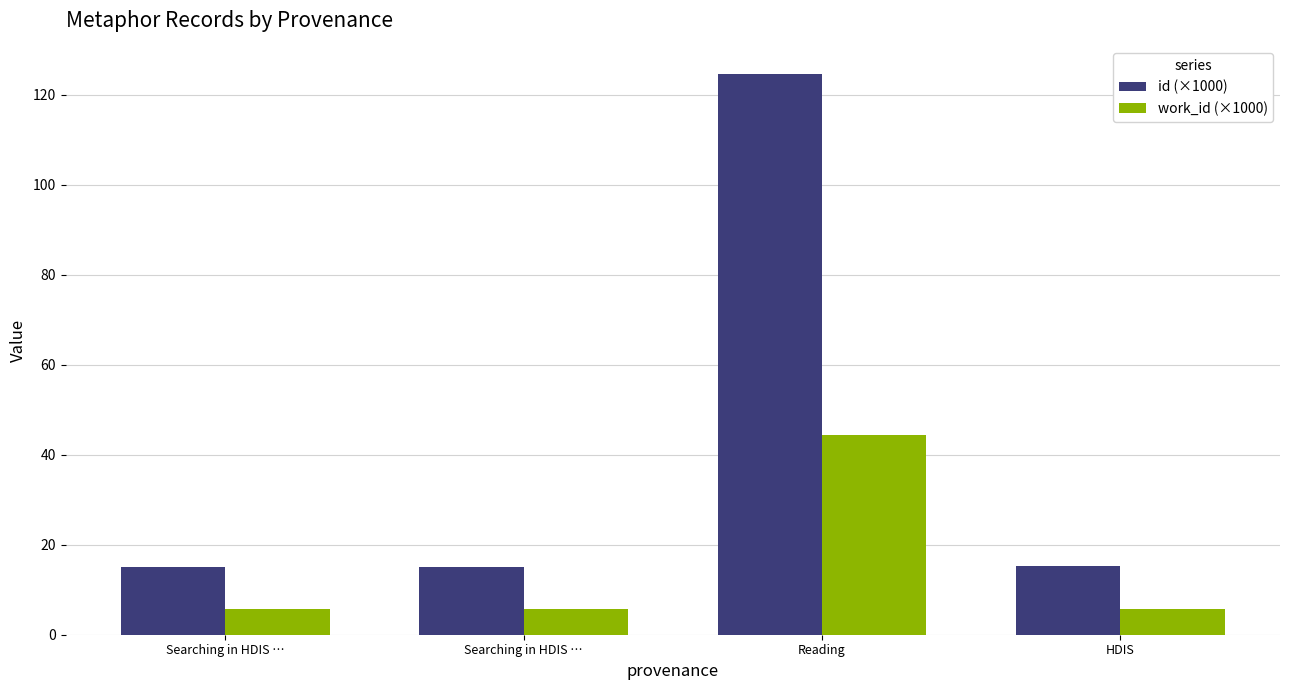

At HDIS, list the series in order from largest to smallest.

id (×1000), work_id (×1000)